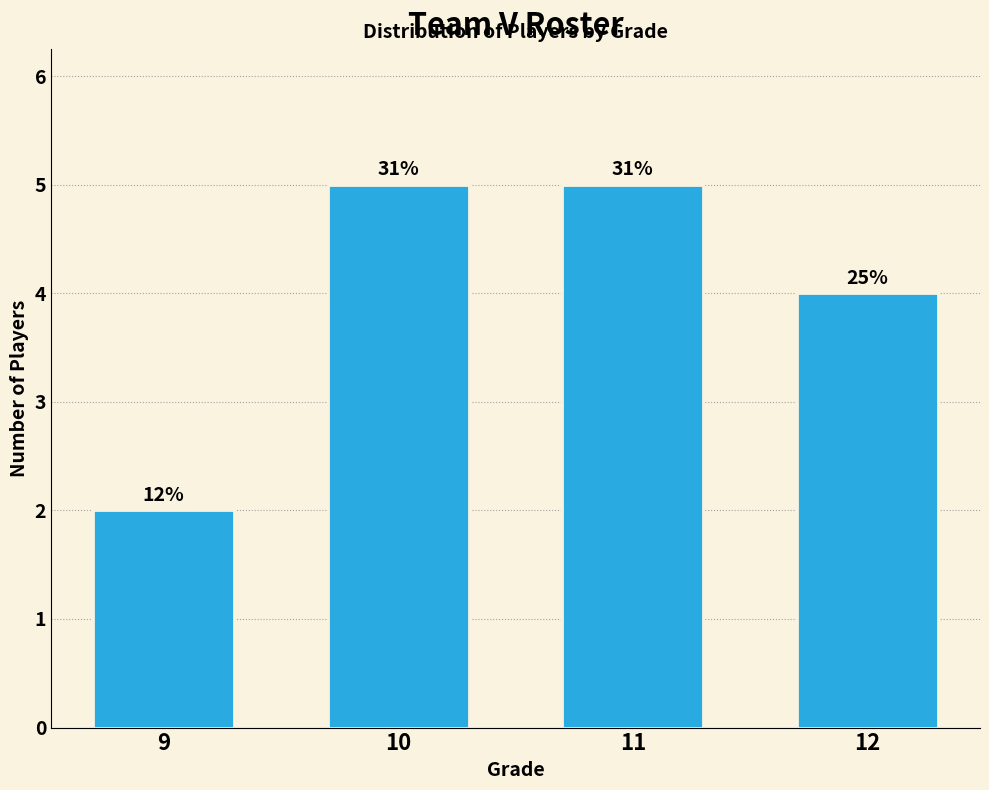

Where is the data nearest to the value 3?

9